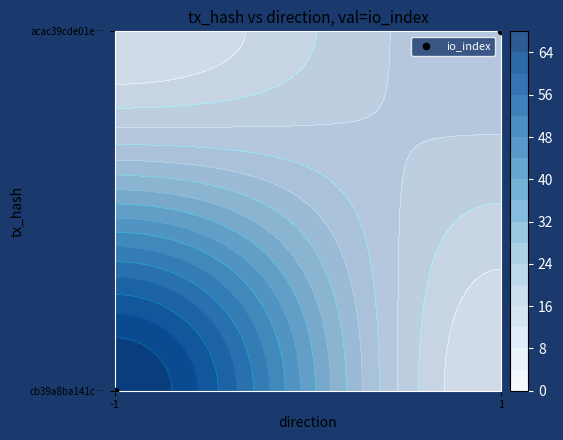

Reading right to left, what are all the values shown in this chart?

1=1	-1=0